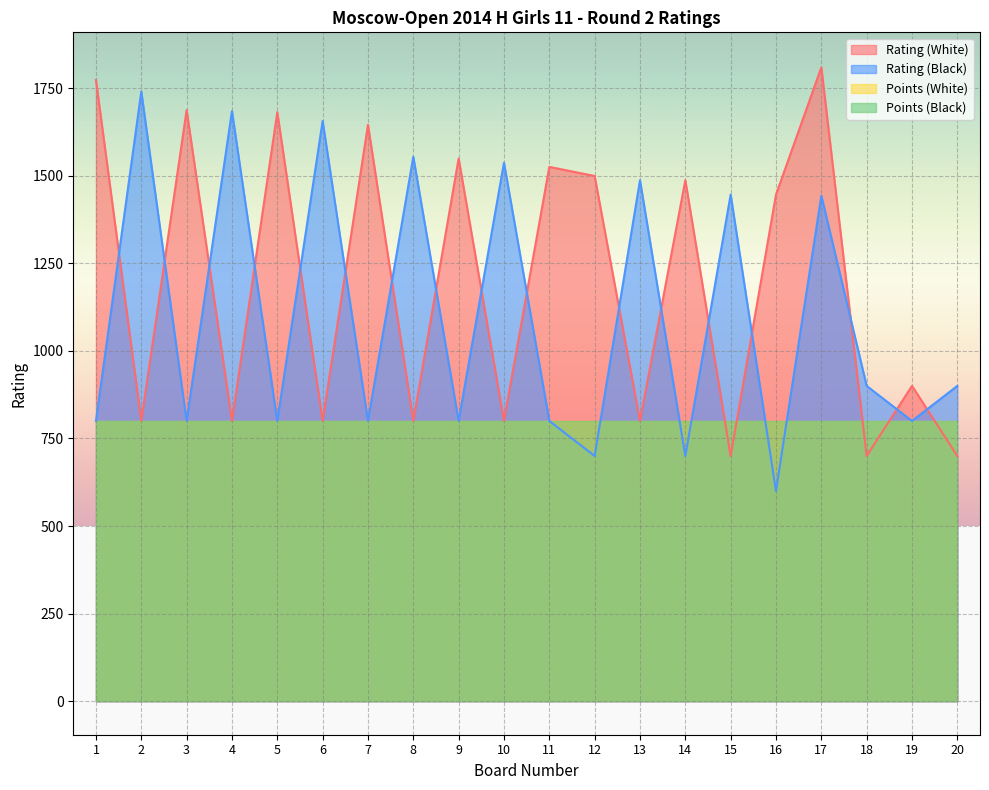

The value of Rating (Black) at 4 is 1684. True or false?

True